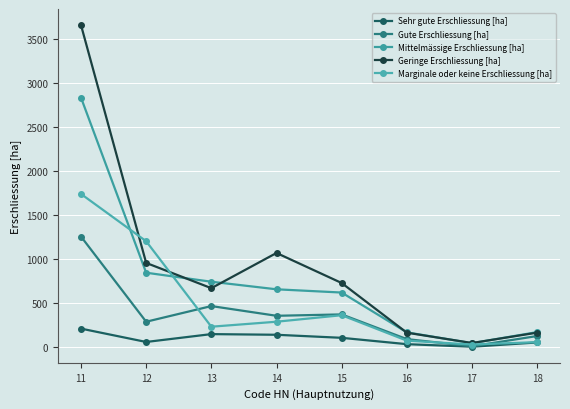

Where is the first local minimum for Sehr gute Erschliessung [ha]?

12